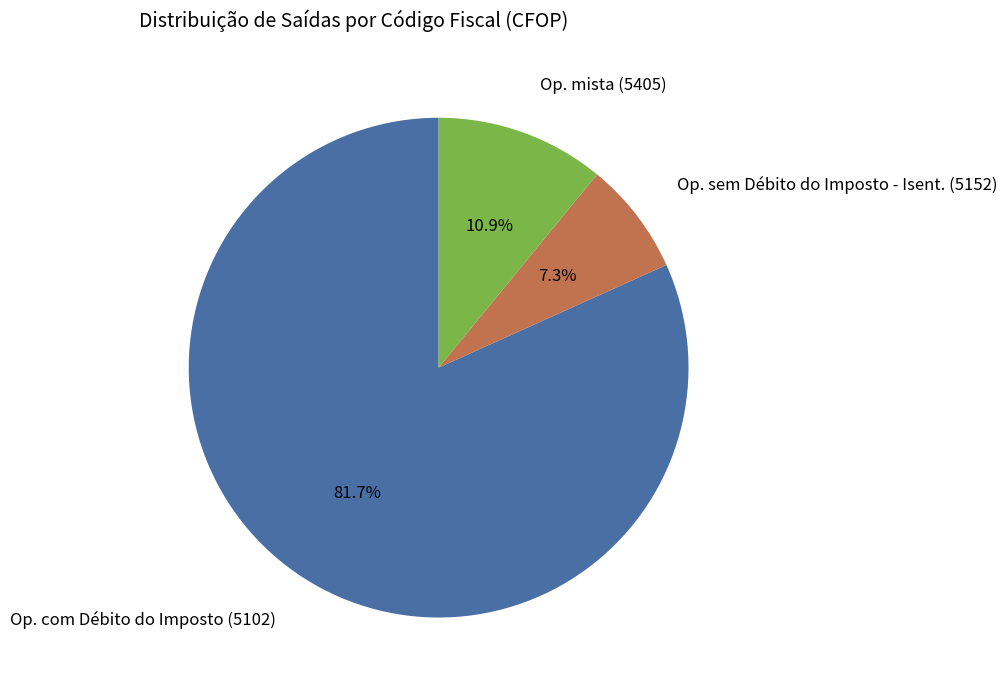

Is there a majority slice in this chart?

Yes